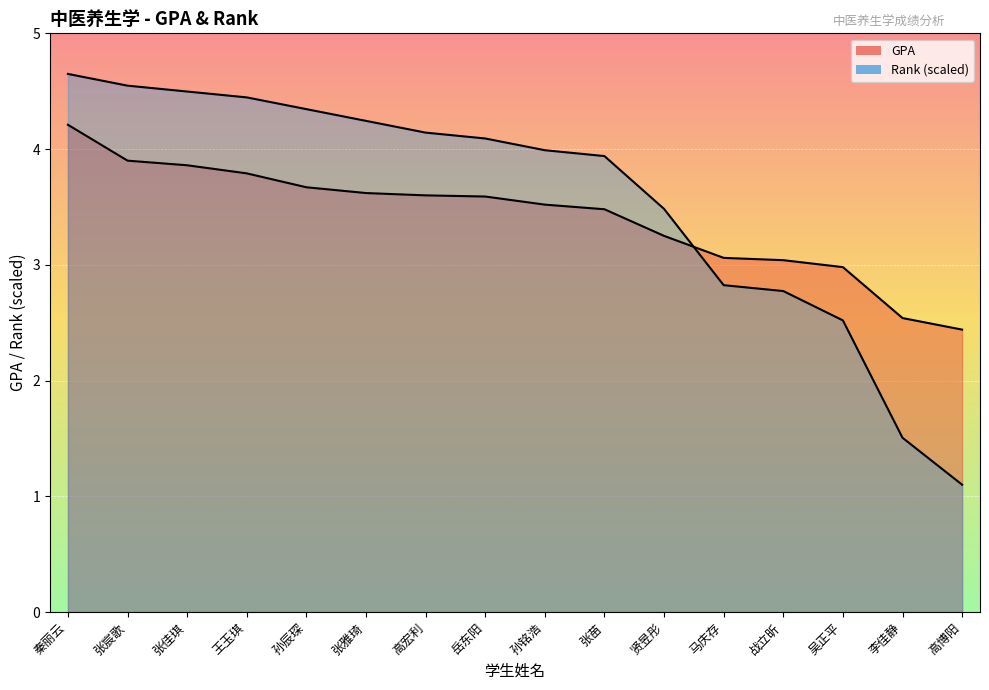

What is the smallest value displayed?

1.1